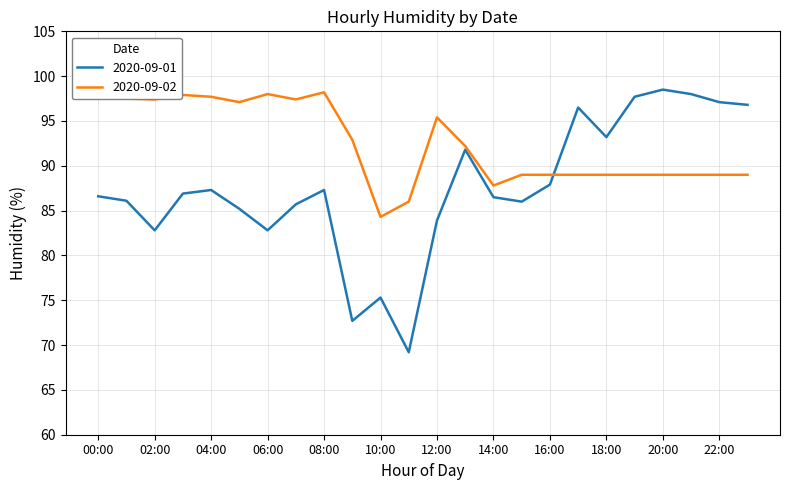

How many values in the 2020-09-02 series are below 92?

12